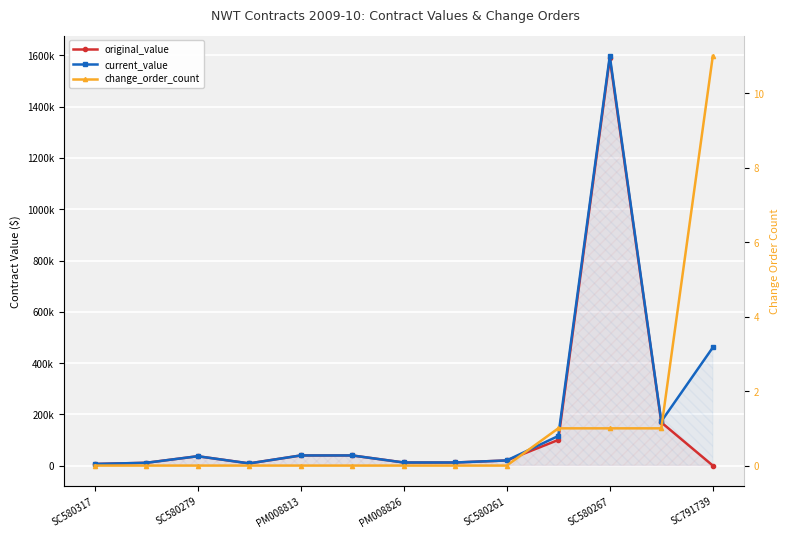

Reading left to right, extract all data points from this chart.

original_value: 6285.1	10820.0	36500.0	8481.0	39482.0	39482.0	12000.0	12000.0	20000.0	99999.0	1588454.0	168468.8	0.0
current_value: 6285.1	10820.0	36500.0	8481.0	39482.0	39482.0	12000.0	12000.0	20000.0	115499.0	1597909.6	172368.8	460781.2
change_order_count: 0.0	0.0	0.0	0.0	0.0	0.0	0.0	0.0	0.0	1.0	1.0	1.0	11.0